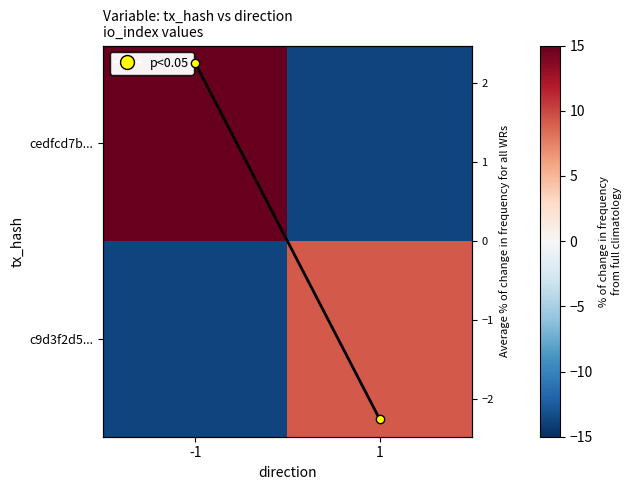

At which label does cedfcd7b... reach its minimum?

1